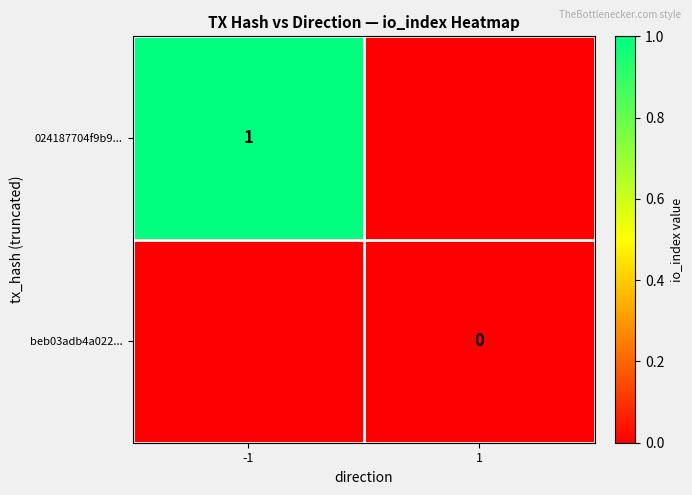

Is it true that 024187704f9b9... equals 1 at -1?

True